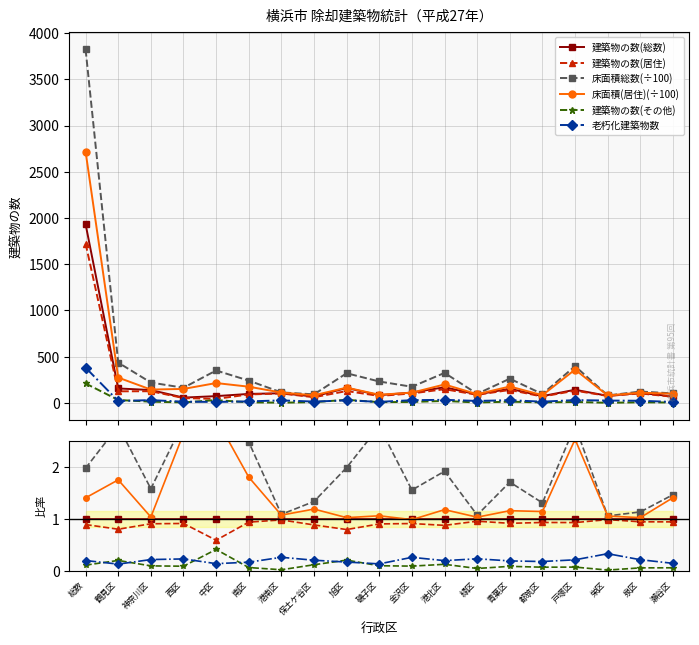

At how many categories does at least one series exceed 0?

19